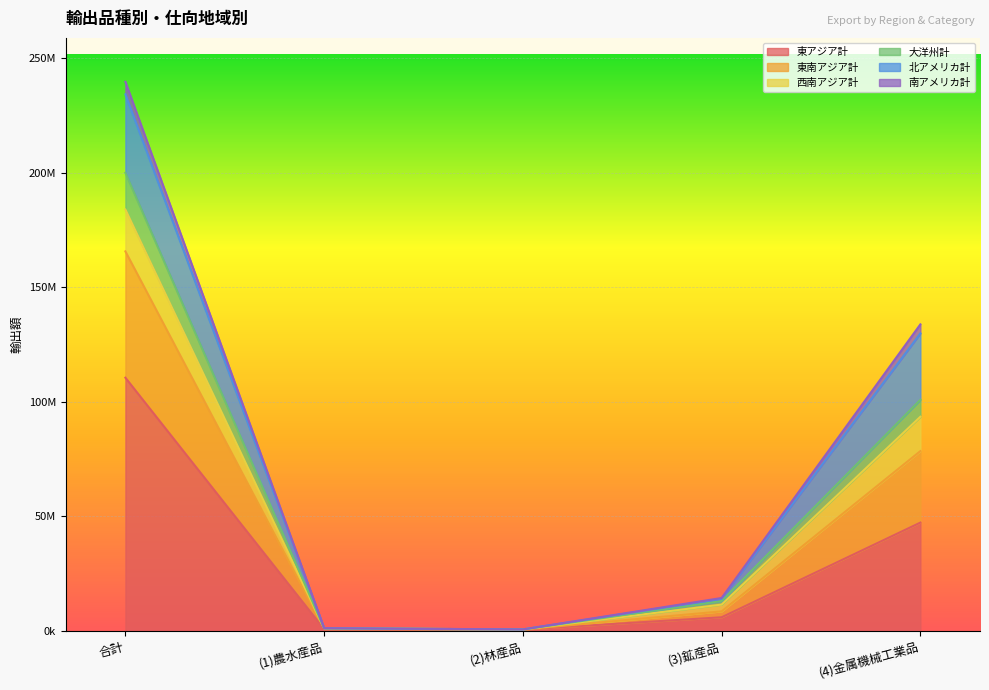

What is the difference between the maximum and minimum values in the 東アジア計 series?

109885086